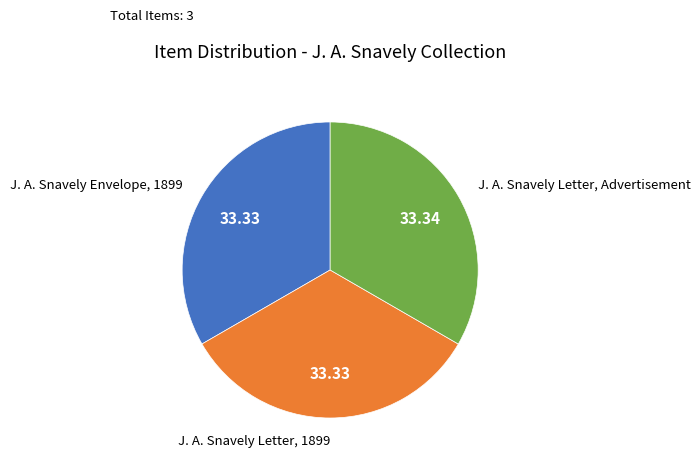

How many segments does this pie chart have?

3